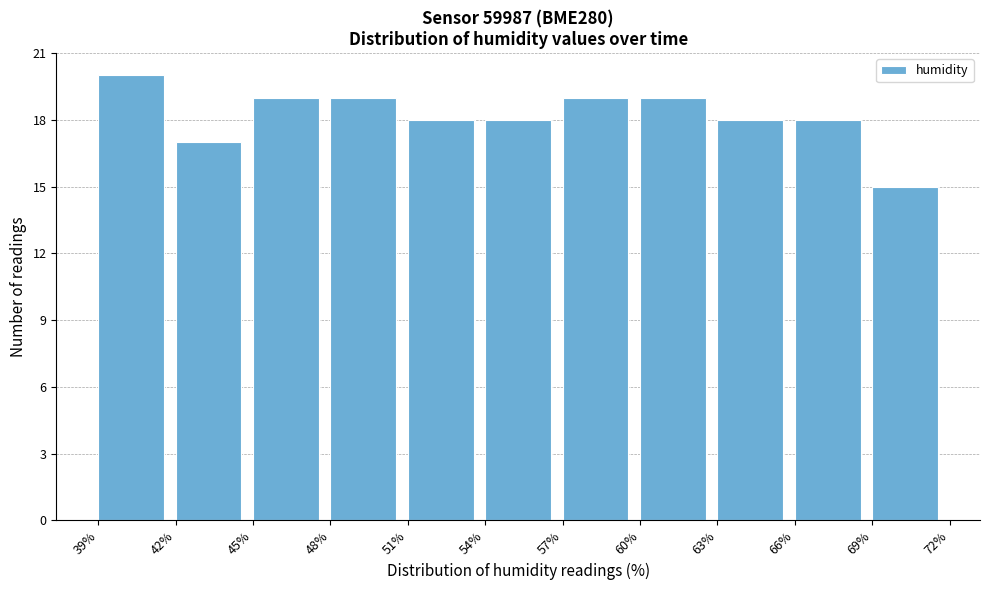

How tall is the bar that spans 66% to 69% on the x-axis? The values are not printed on the chart, so give them approximately, as read against the axis.

18